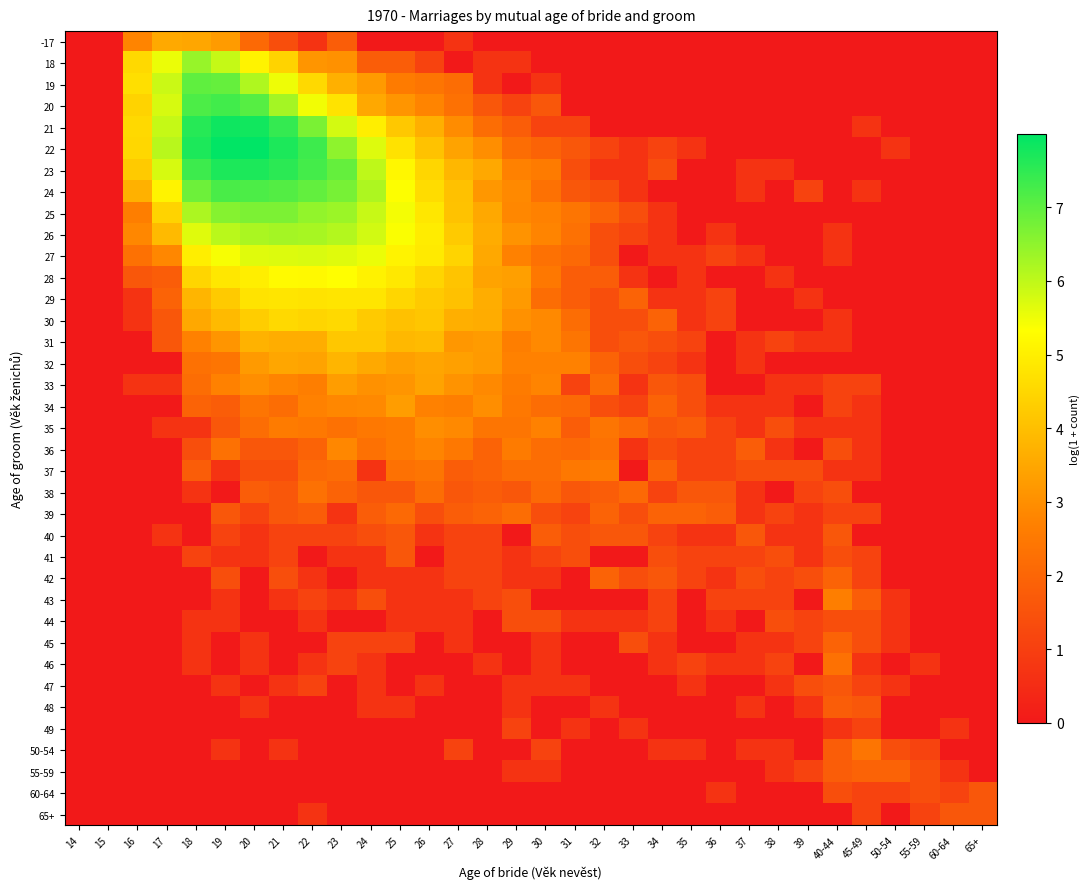

Rank the series by their maximum value, from highest to lowest.

22, 21, 23, 20, 24, 19, 25, 18, 26, 27, 28, 29, 30, 31, 32, -17, 33, 34, 35, 36, 43, 37, 50-54, 38, 46, 39, 42, 45, 55-59, 40, 48, 41, 47, 60-64, 65+, 44, 49